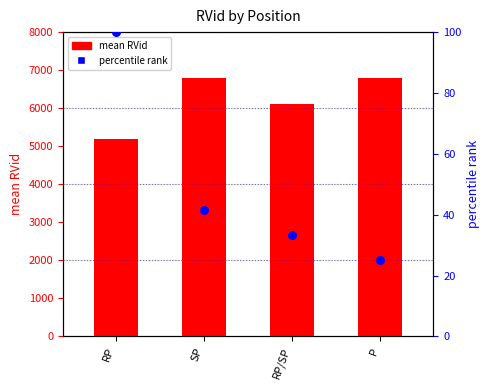

Is the value of mean RVid at SP greater than the value of percentile rank at RP?

Yes